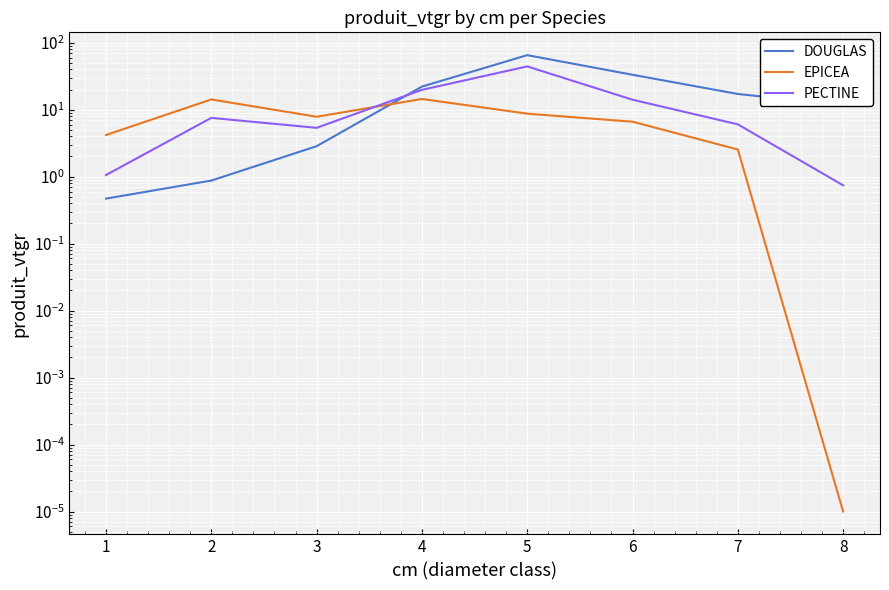

Where is DOUGLAS nearest to the value 32?

6